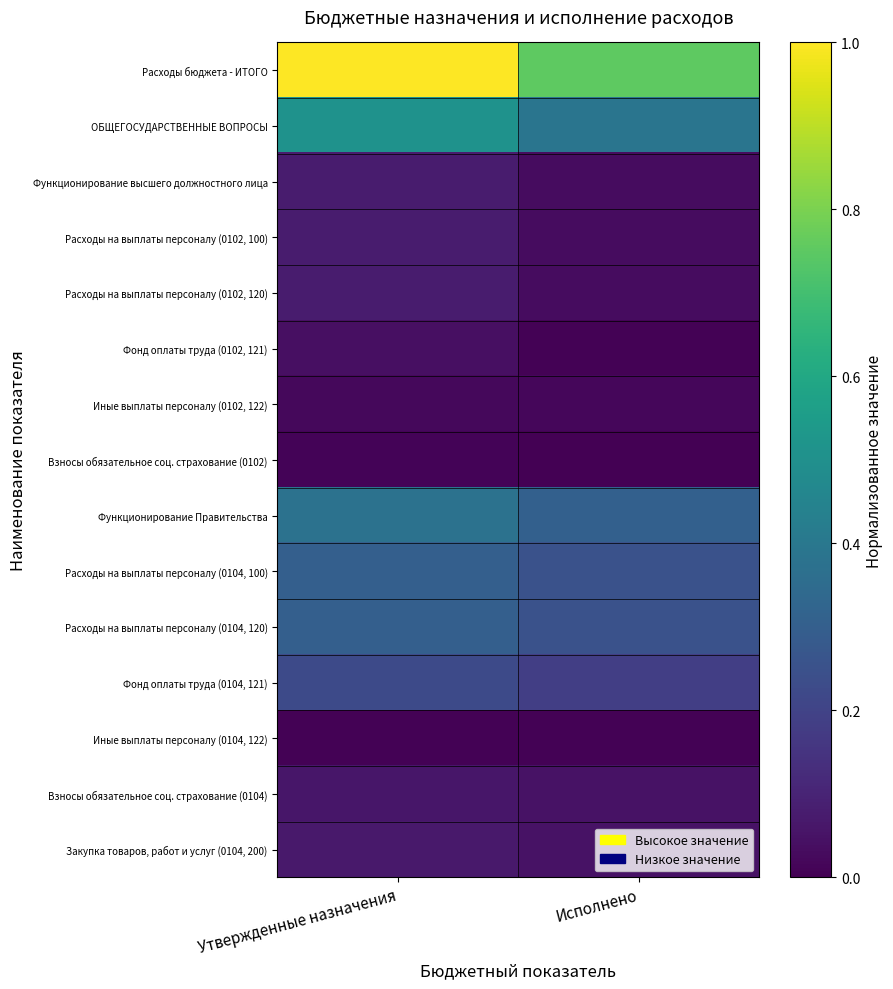

What is the maximum value shown in the chart?

1.0